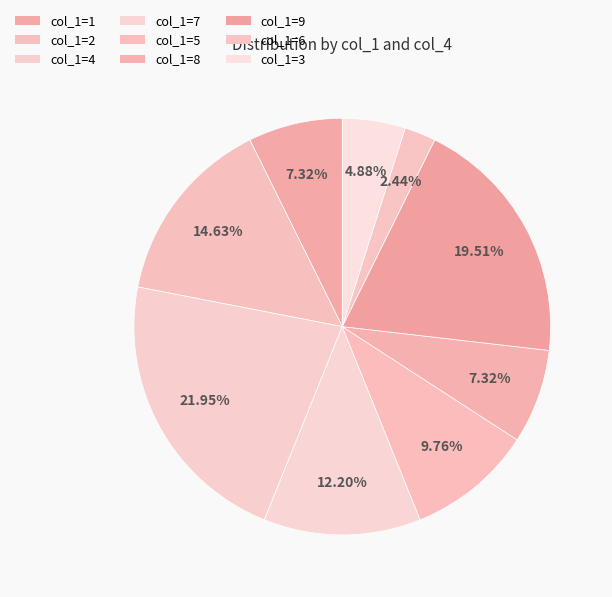

Which slice is the largest?

4